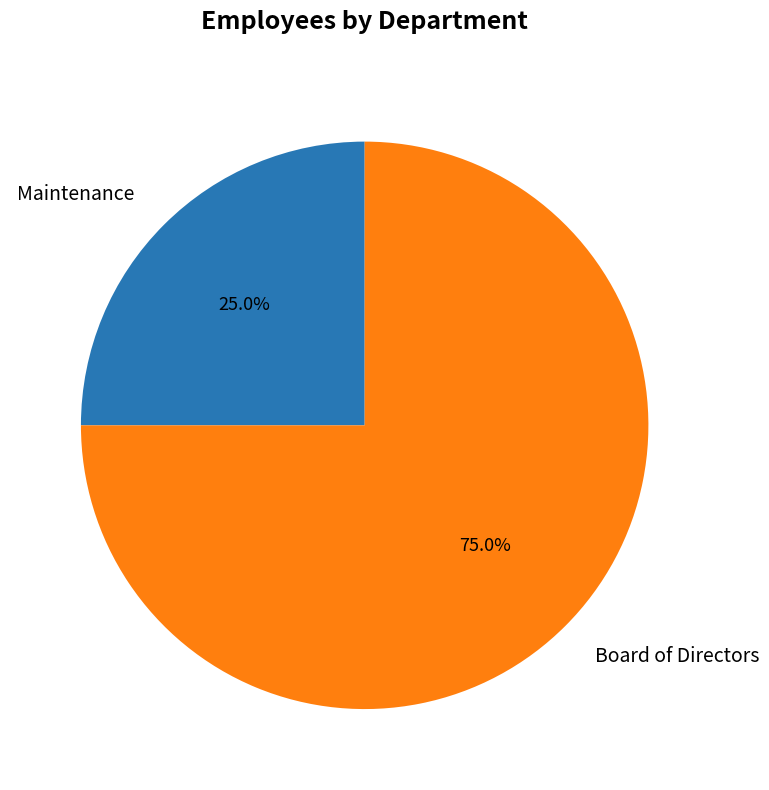

Rank the categories by value from highest to lowest.

Board of Directors, Maintenance